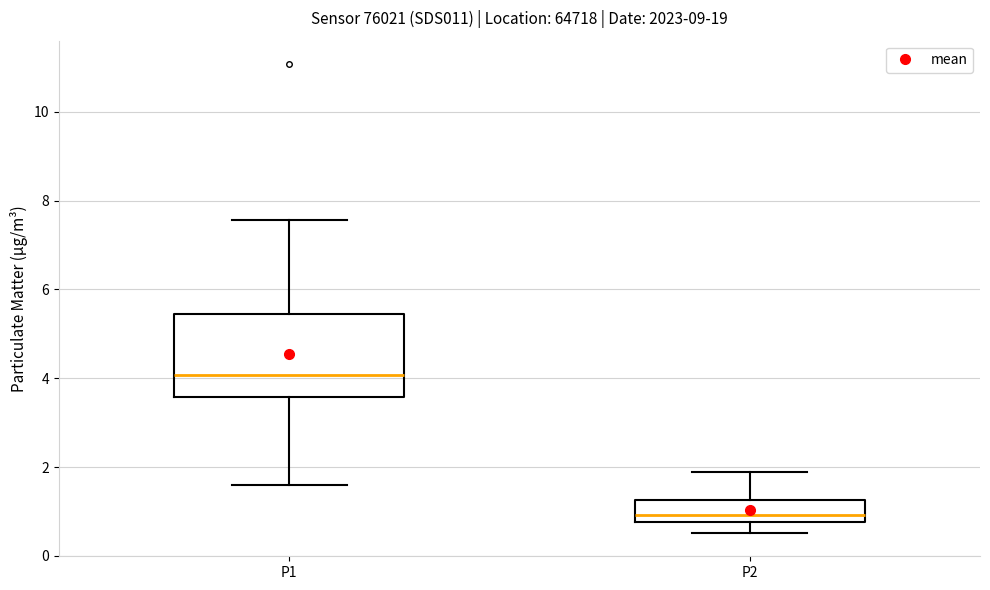

Where does the upper whisker of the box for P2 end on the y-axis? The values are not printed on the chart, so give them approximately, as read against the axis.

2.0